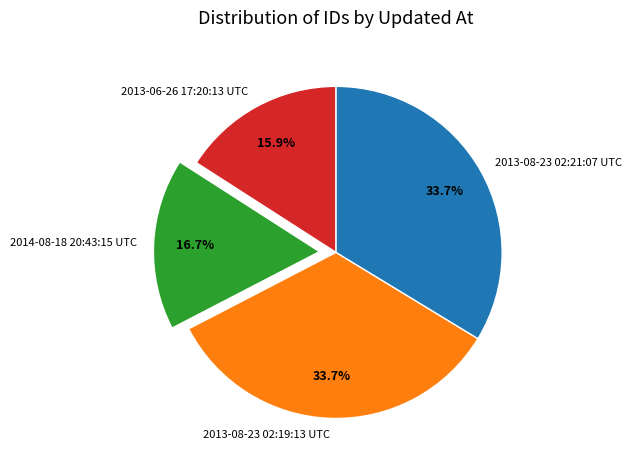

Is 2013-06-26 17:20:13 UTC the majority of the pie?

No